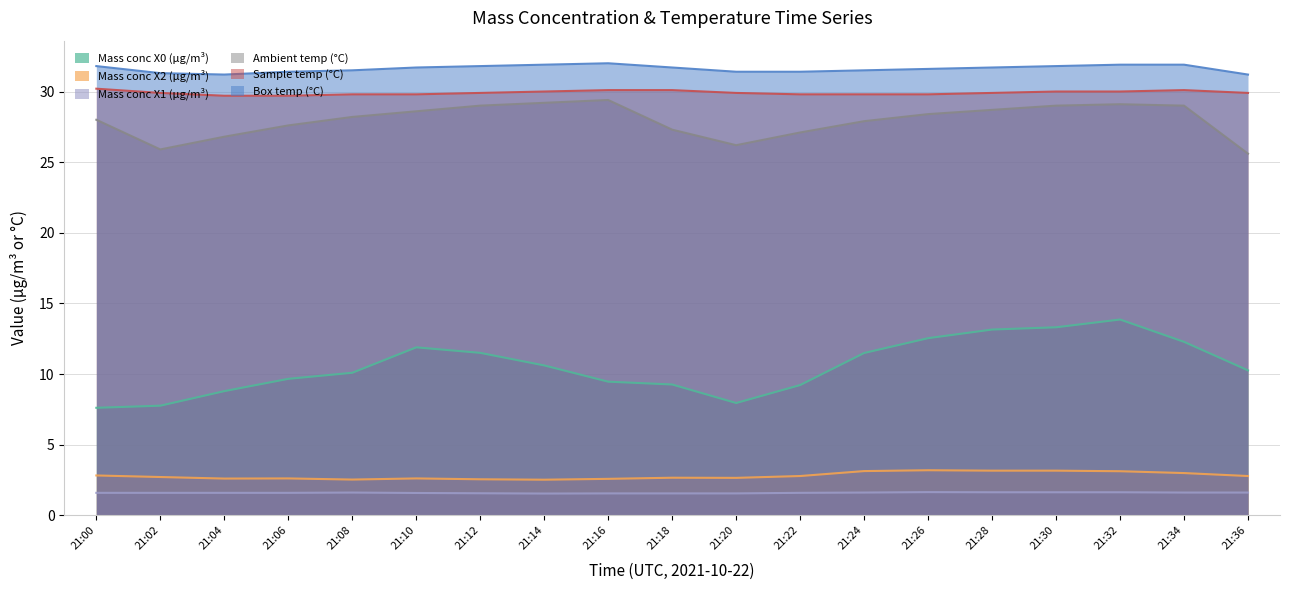

Where is the first local maximum for Mass conc X1 (μg/m³)?

21:08